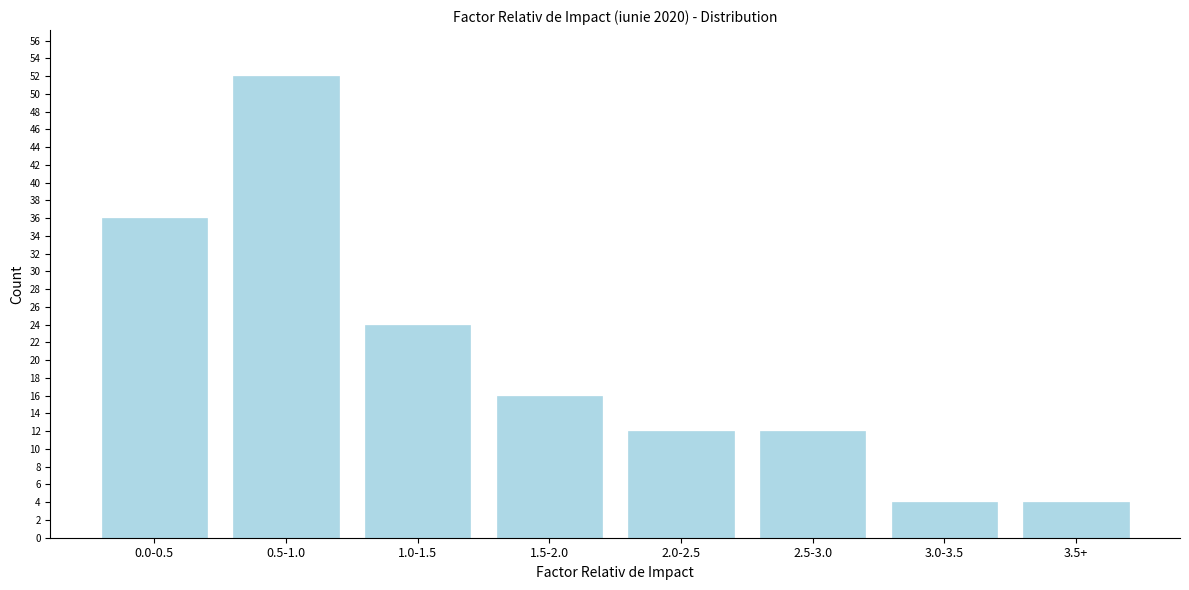

Reading right to left, extract all data points from this chart.

3.5+=4	3.0-3.5=4	2.5-3.0=12	2.0-2.5=12	1.5-2.0=16	1.0-1.5=24	0.5-1.0=52	0.0-0.5=36